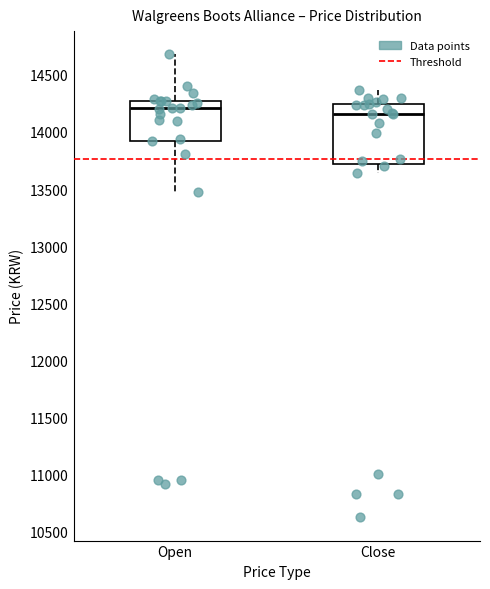

Where does the lower whisker of the box for Open end on the y-axis? The values are not printed on the chart, so give them approximately, as read against the axis.

13450